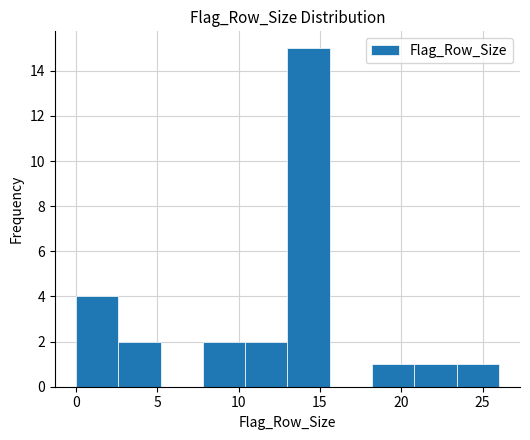

Reading left to right, list every bar in this chart as the range it spans on the x-axis followed by its height. Neither the bar edges nor the heights are printed on the chart, so give them approximately, as read against the axes.

0.0 to 2.6: 4
2.6 to 5.2: 2
5.2 to 7.8: 0
7.8 to 10.4: 2
10.4 to 13.0: 2
13.0 to 15.6: 15
15.6 to 18.2: 0
18.2 to 20.8: 1
20.8 to 23.4: 1
23.4 to 26.0: 1